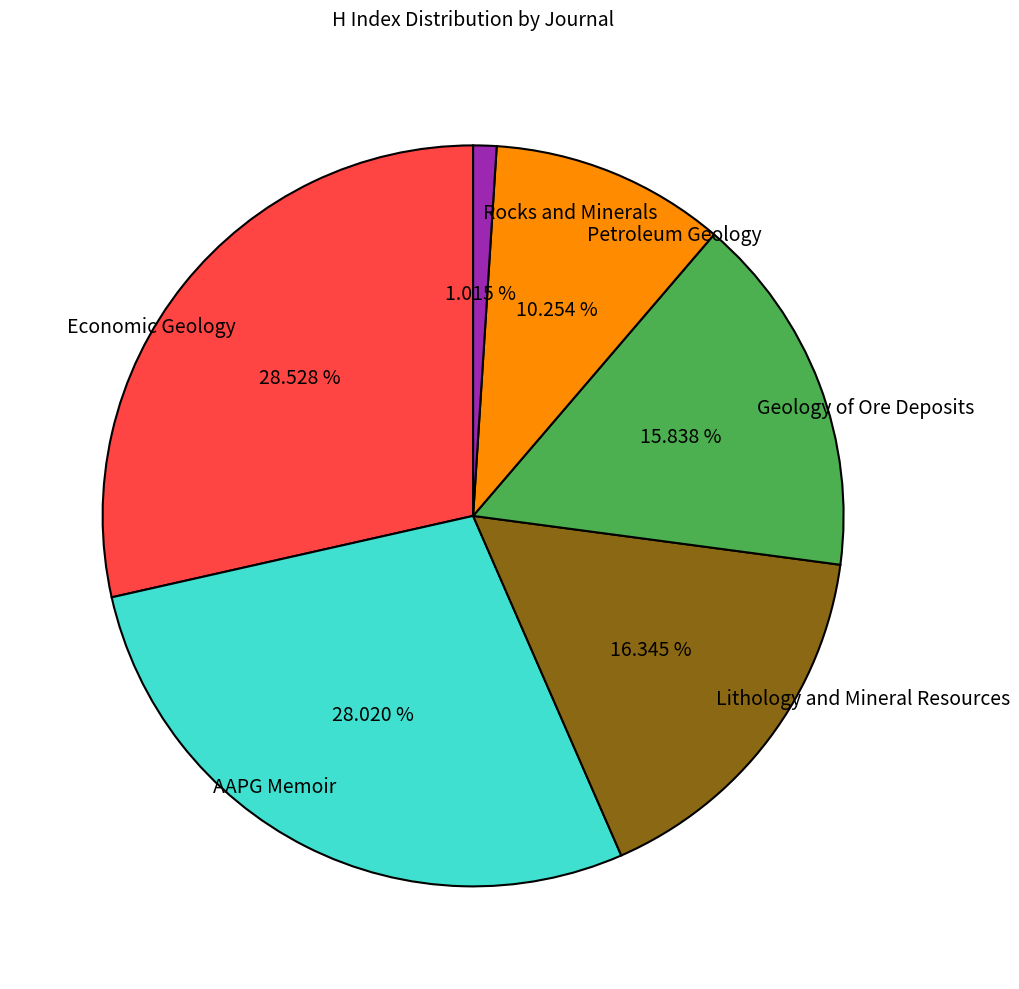

Is there any slice that represents more than half of the pie?

No